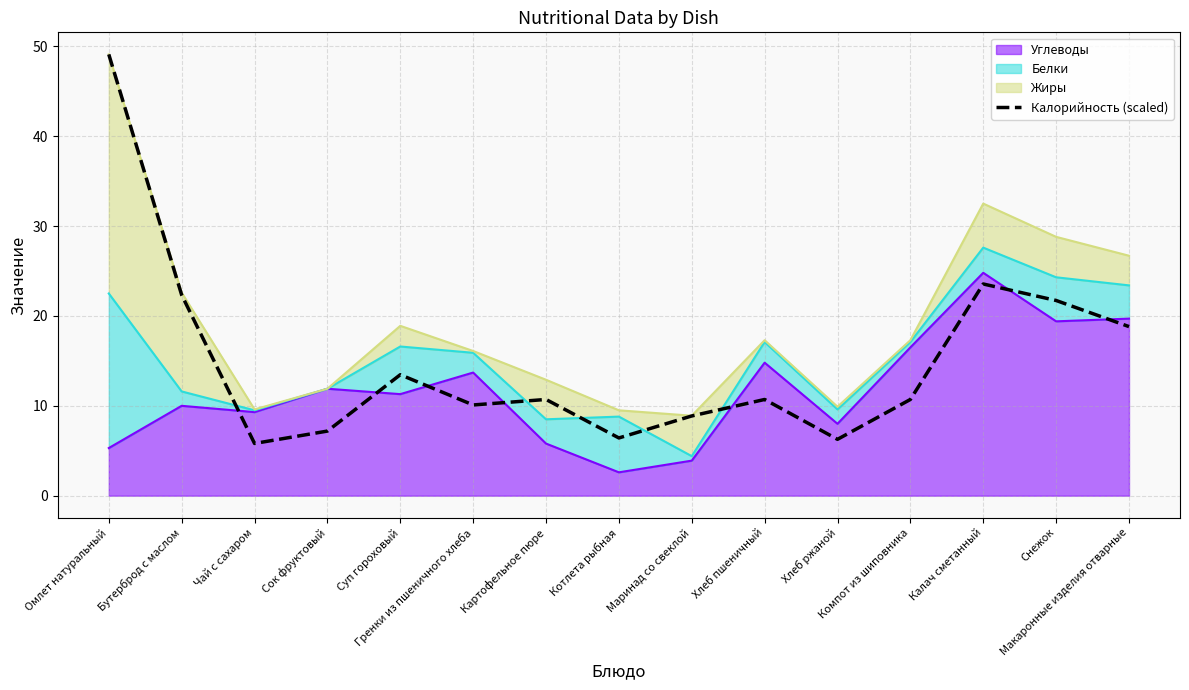

How many interior local peaks (higher than both neighbors) does the data have?

4